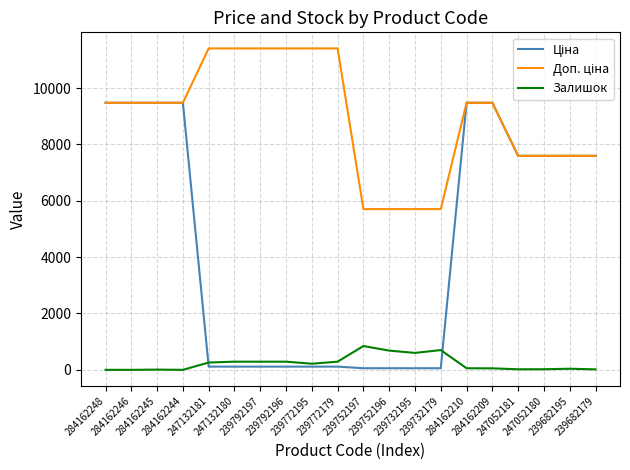

What is the greatest value displayed?

11410.0